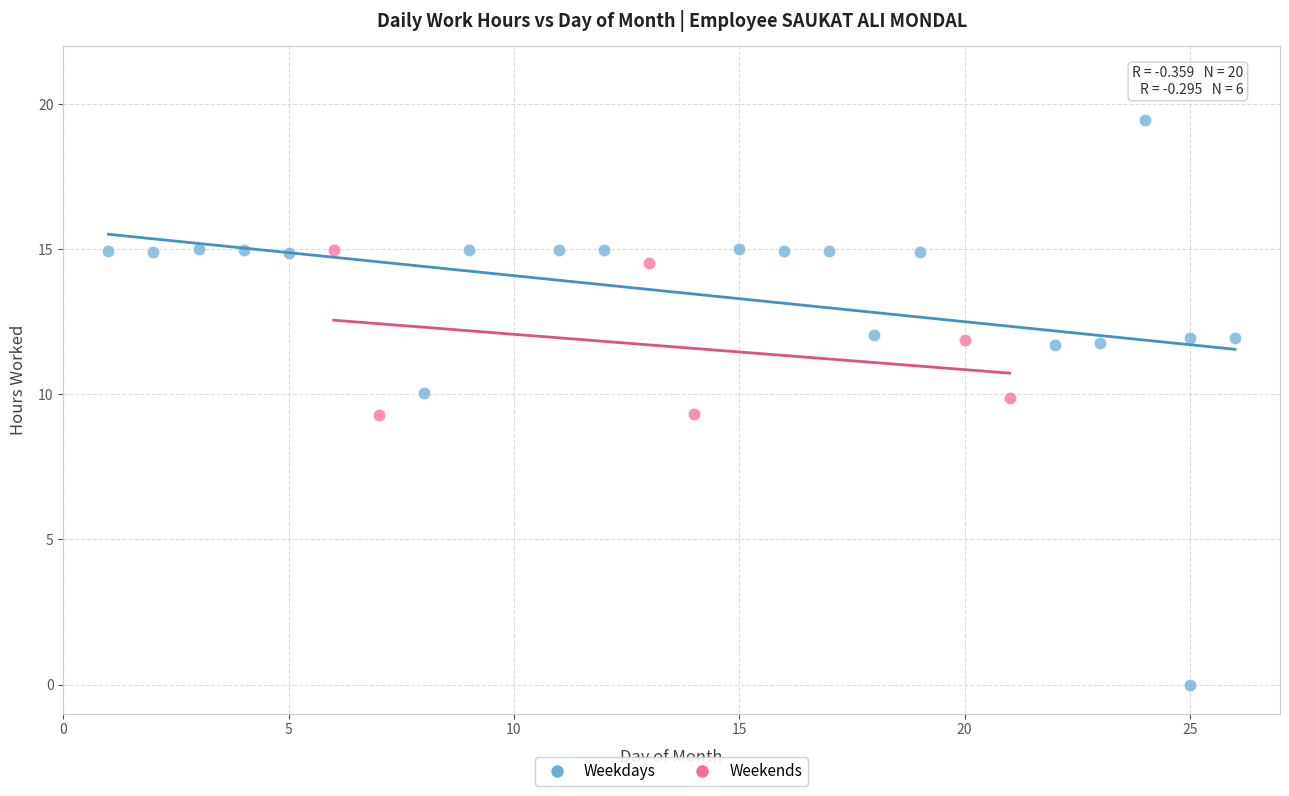

What are all the series names shown in the legend?

Weekdays, Weekends